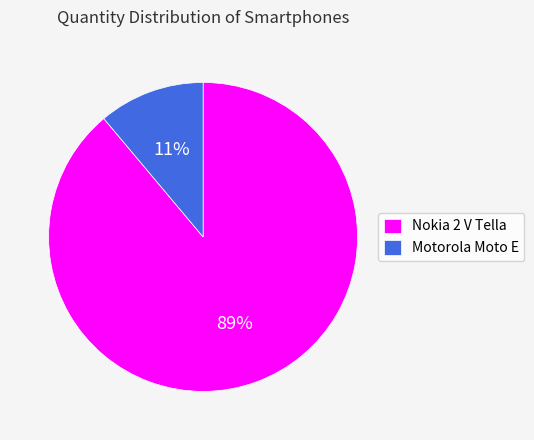

To the nearest percent, what percentage of the pie is Nokia 2 V Tella?

89%